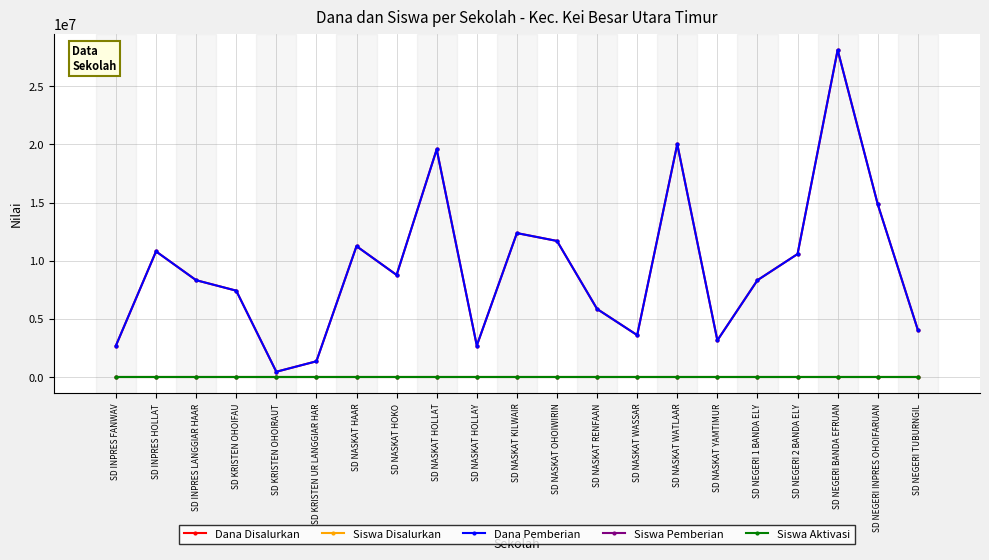

Is it true that Dana Pemberian equals 11700000 at SD NASKAT OHOIWIRIN?

True